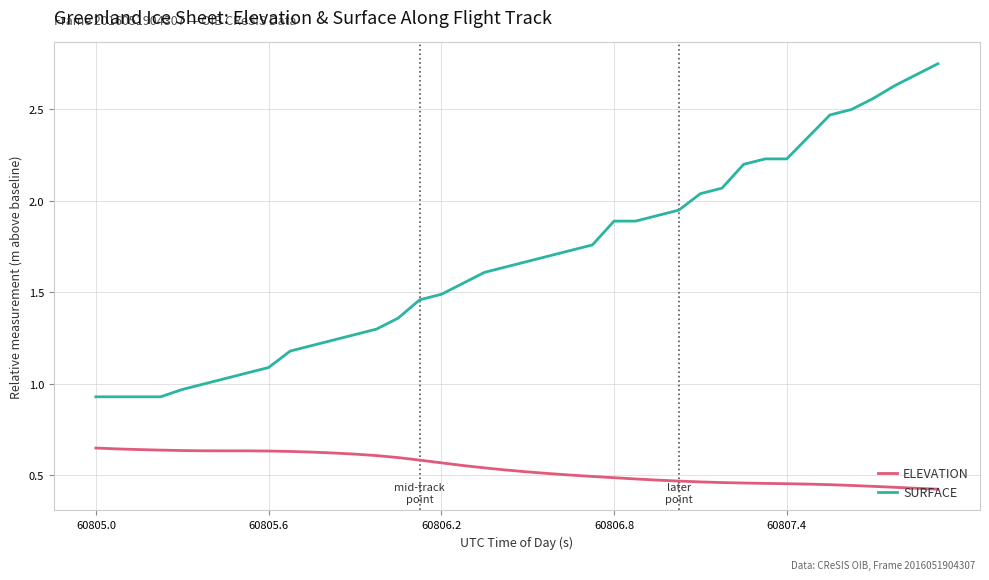

Which series has the largest range (max minus min)?

SURFACE